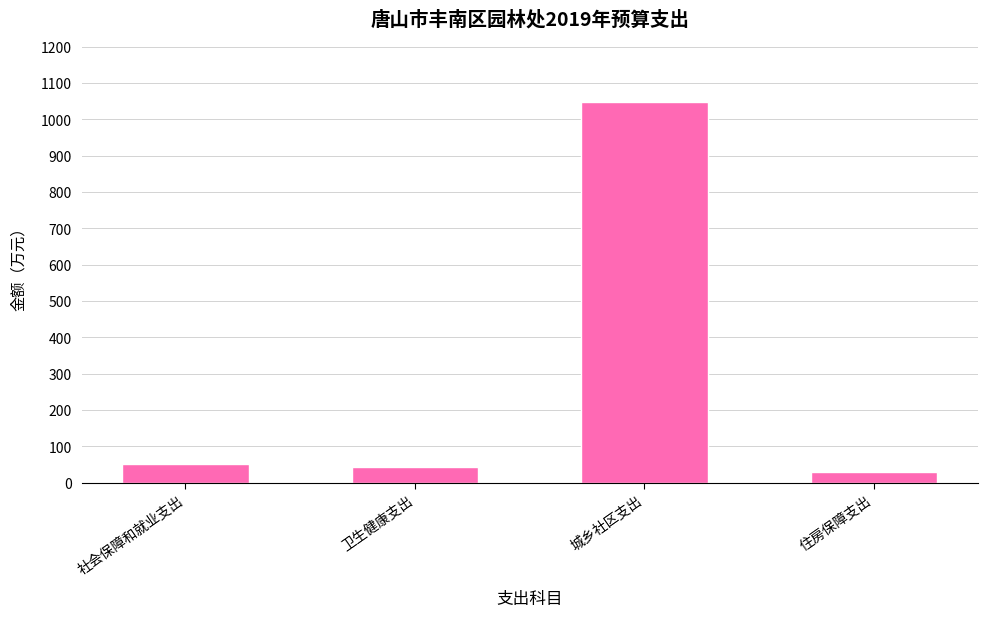

Which has a higher value, 城乡社区支出 or 住房保障支出?

城乡社区支出